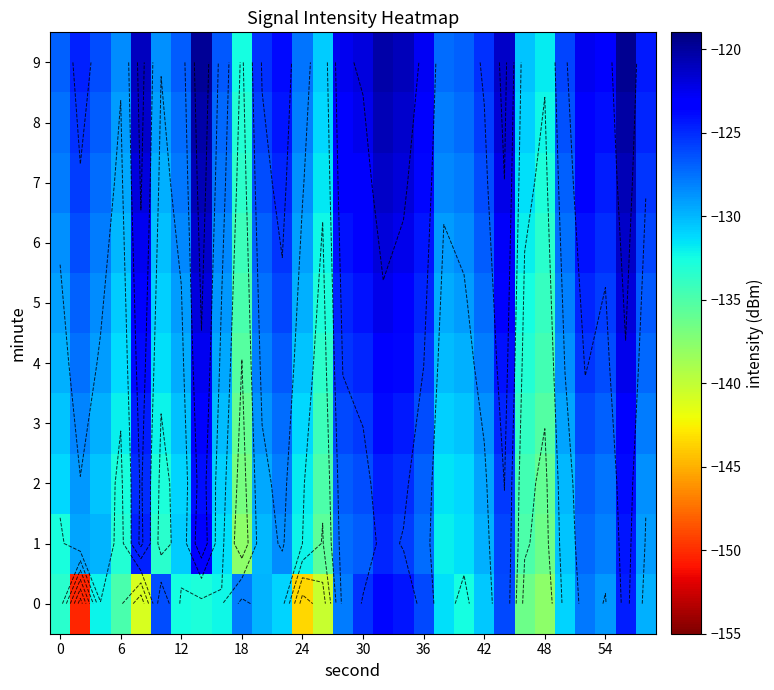

The value of 7 at 54 is -124.5. True or false?

True